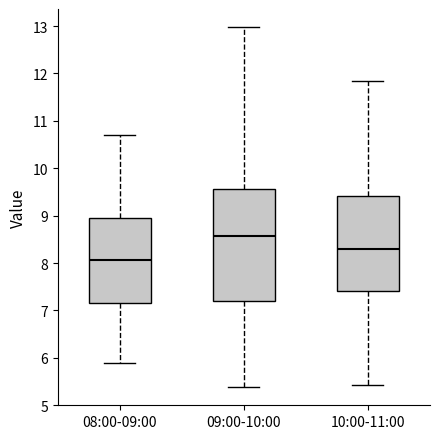

Which box is the tallest, from its lower edge to its upper edge?

09:00-10:00